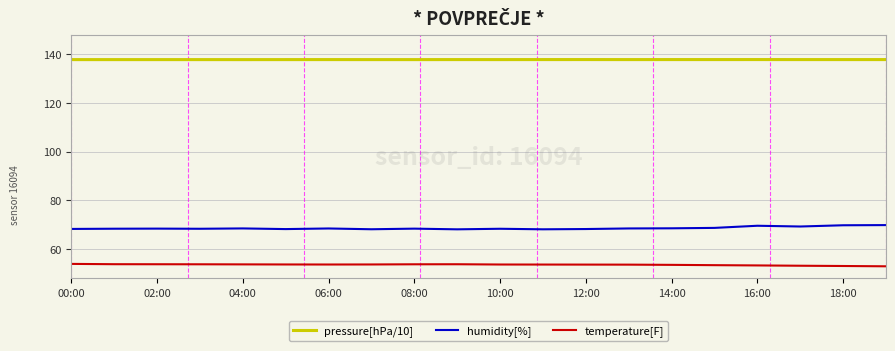

What is the minimum value for pressure[hPa/10]?

137.8